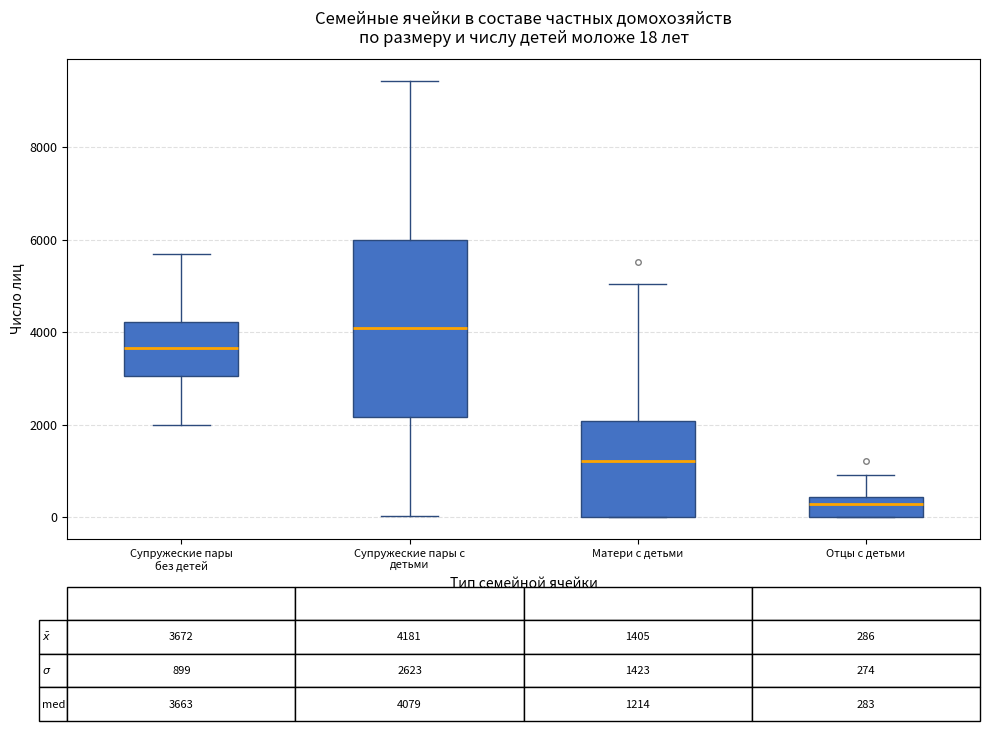

Which box has the lowest median line?

Отцы с детьми